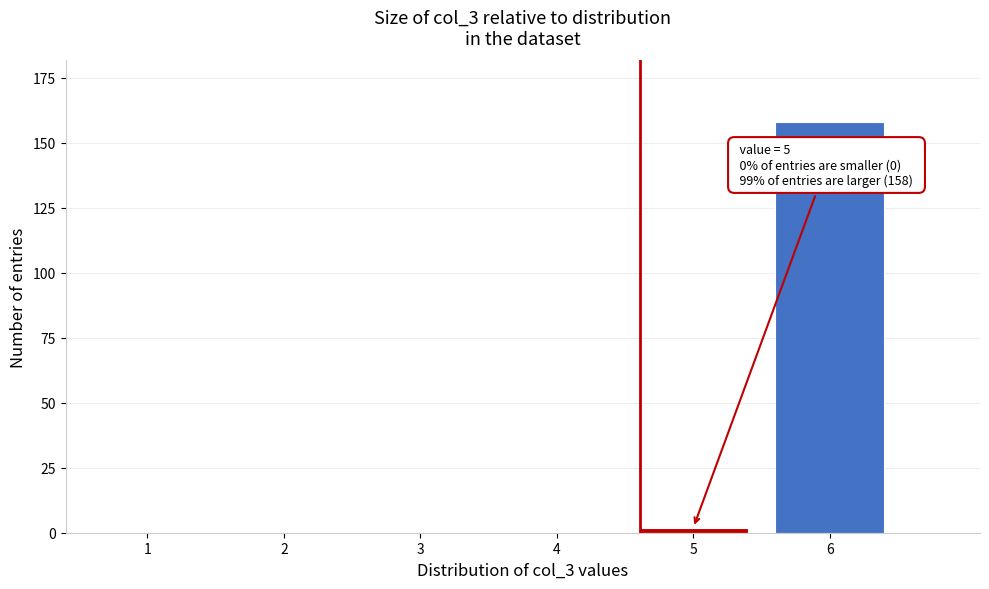

Reading right to left, extract all data points from this chart.

6=158	5=2	4=0	3=0	2=0	1=0